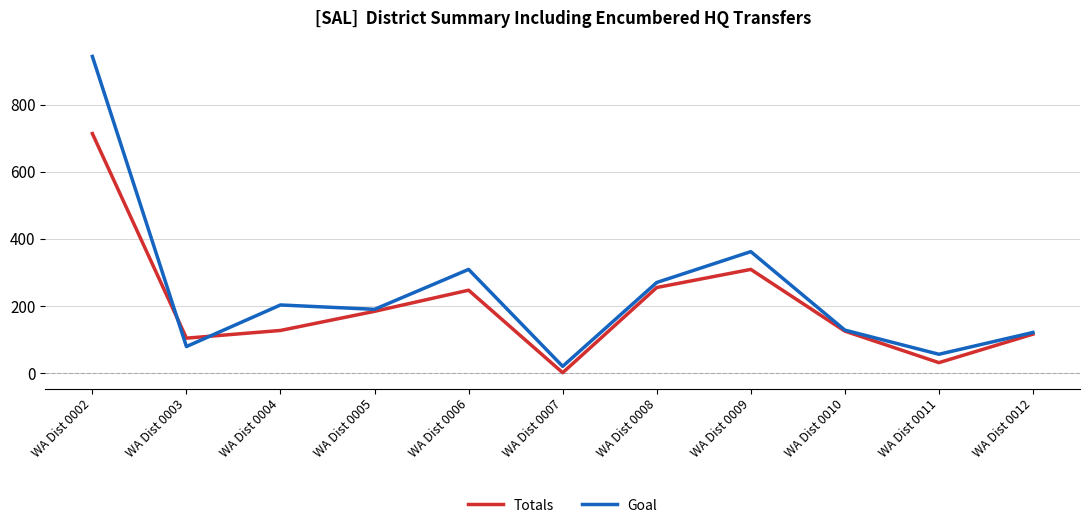

Rank the series by their average value, from highest to lowest.

Goal, Totals